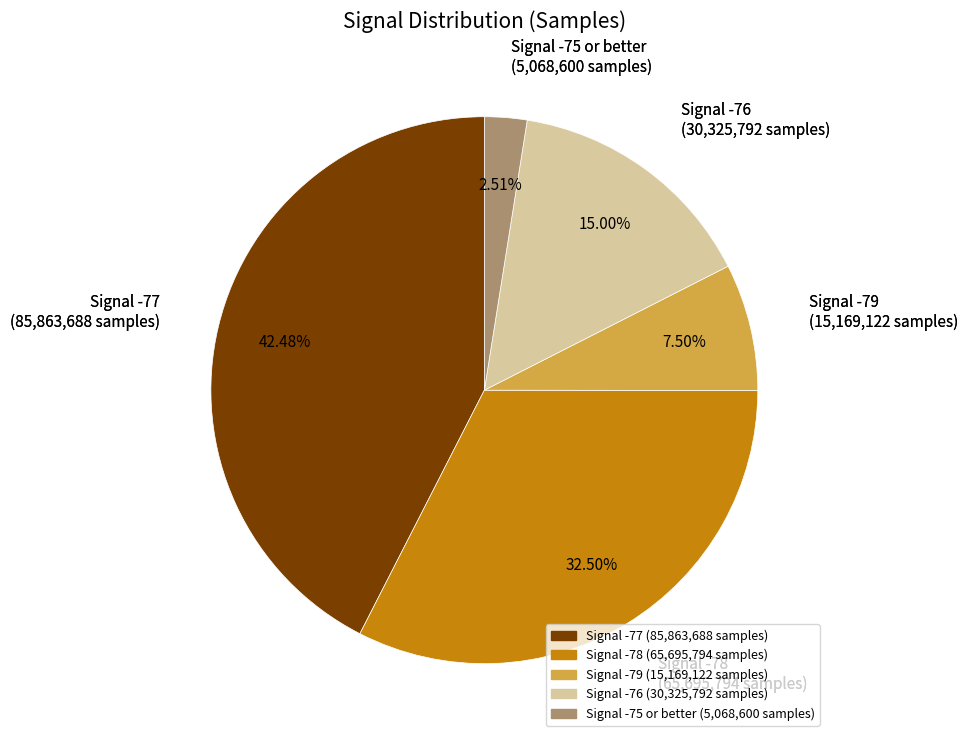

Rank the categories by value from highest to lowest.

Signal -77, Signal -78, Signal -76, Signal -79, Signal -75 or better